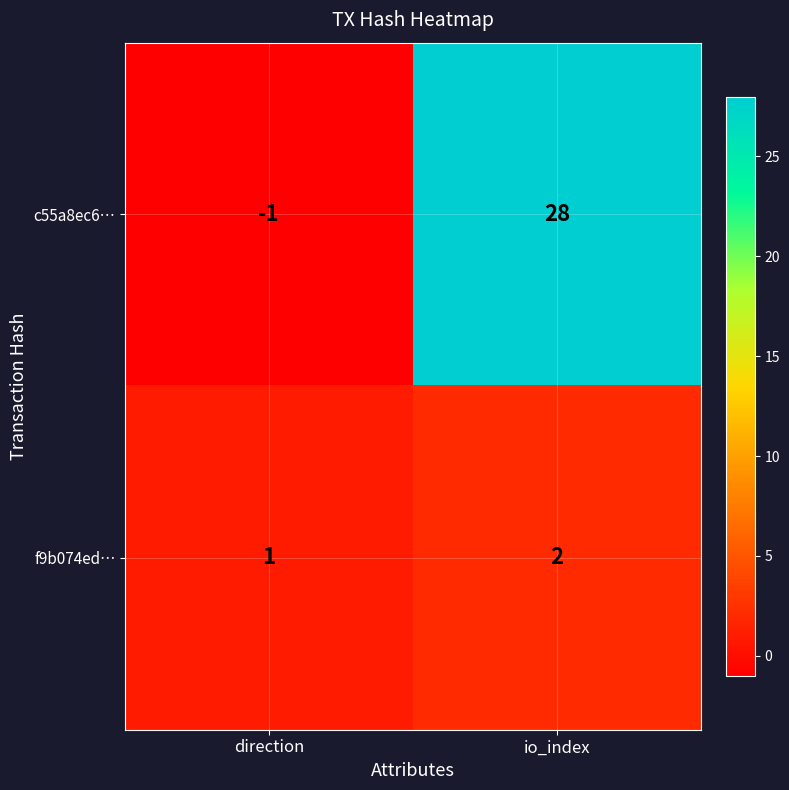

What is the minimum value shown in the chart?

-1